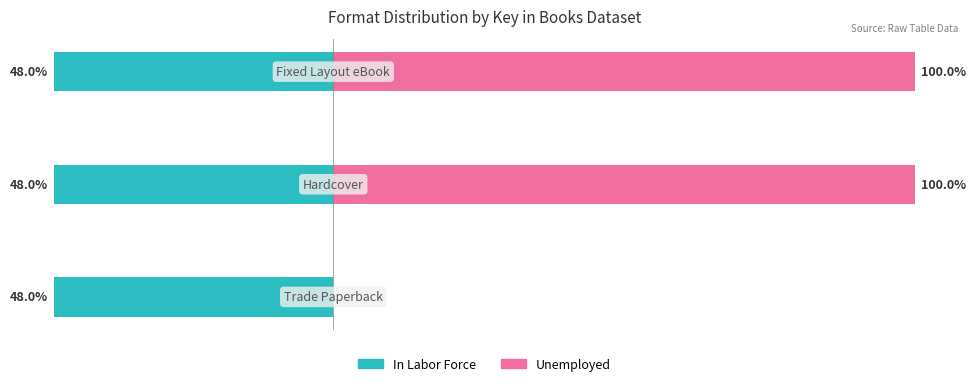

What is the difference between the second highest and minimum values in the Unemployed series?

100.0